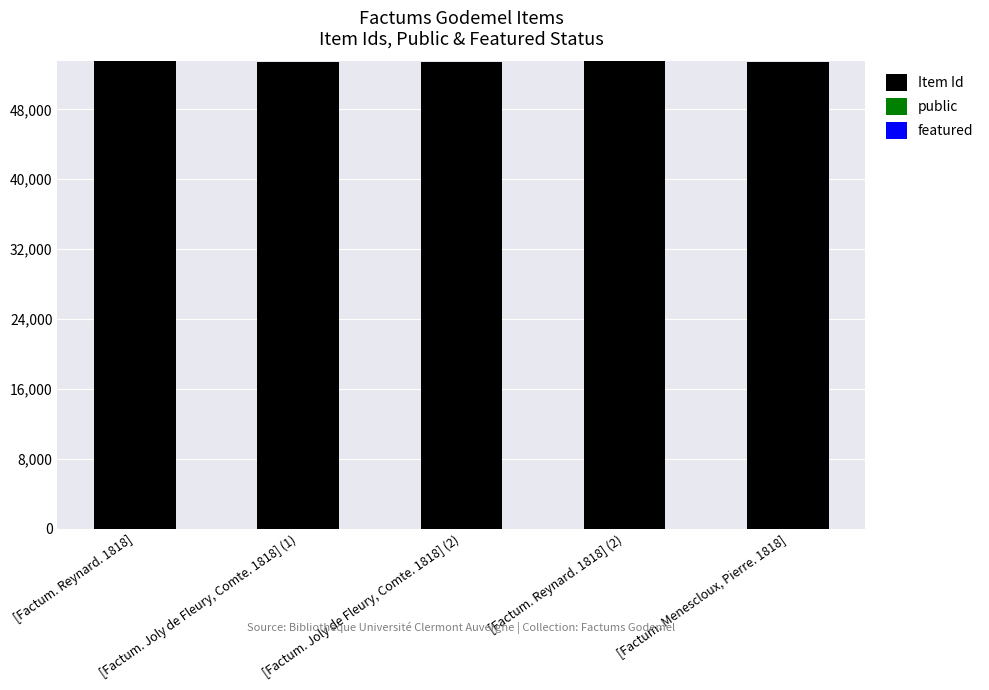

What is the sum of all Item Id values?

267344